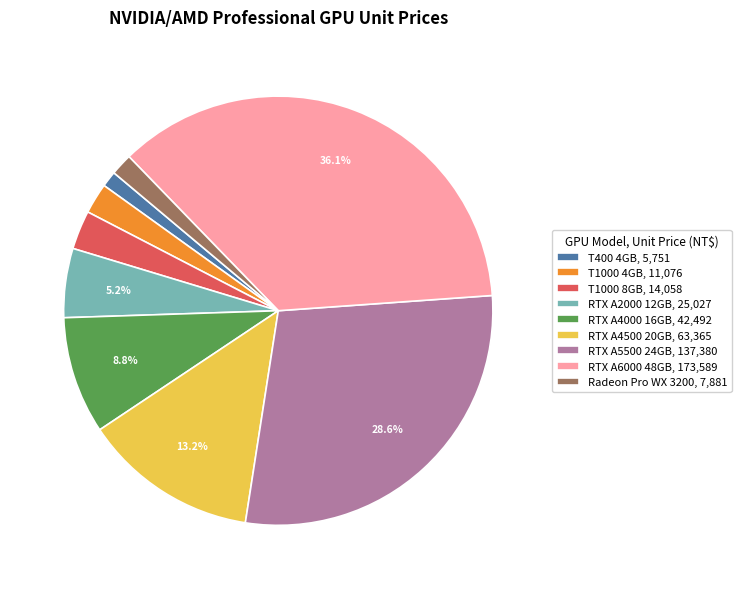

Is there a majority slice in this chart?

No